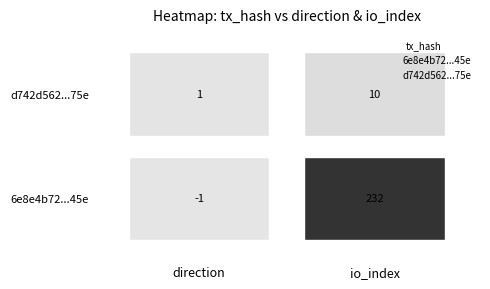

What are all the series names shown in the legend?

6e8e4b72...45e, d742d562...75e